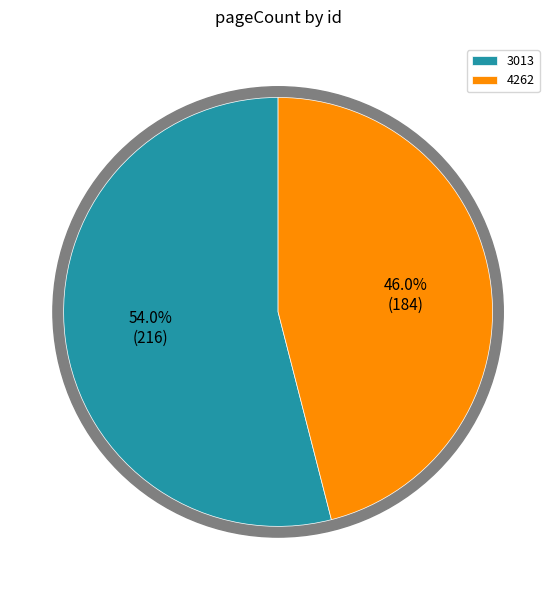

Is it true that 3013 is 54% of the pie?

True